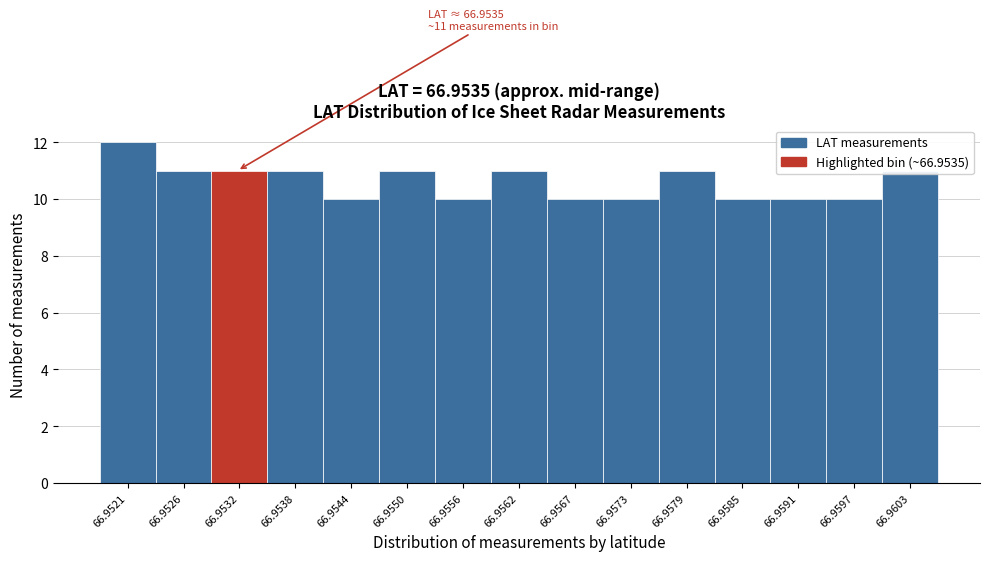

What is the sum of all values?

159